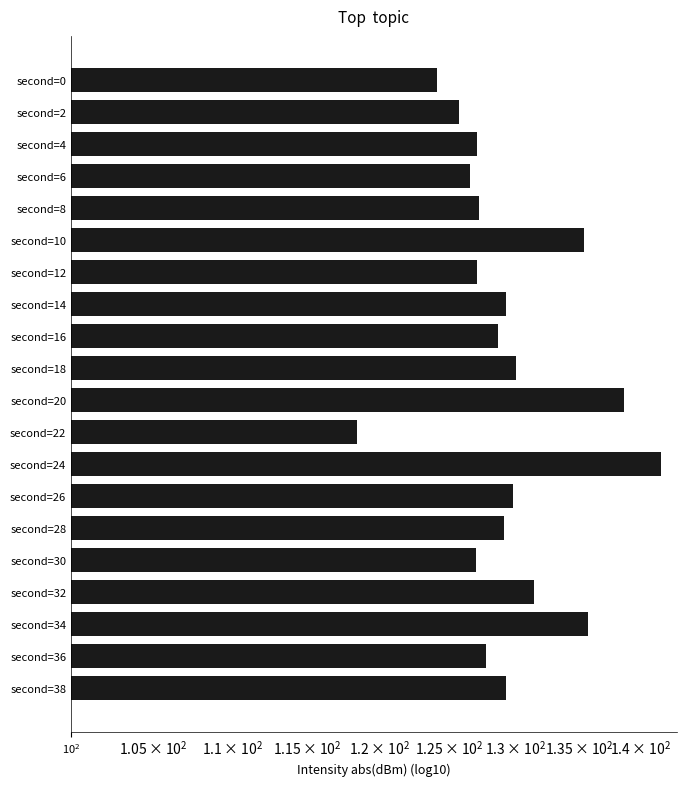

What is the greatest value displayed?

141.7